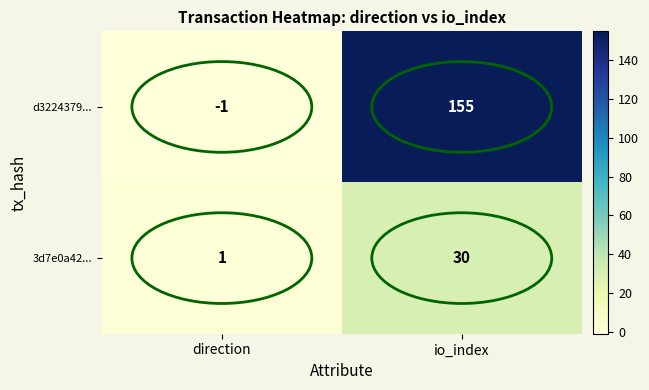

At which category is the sum across all series the highest?

io_index